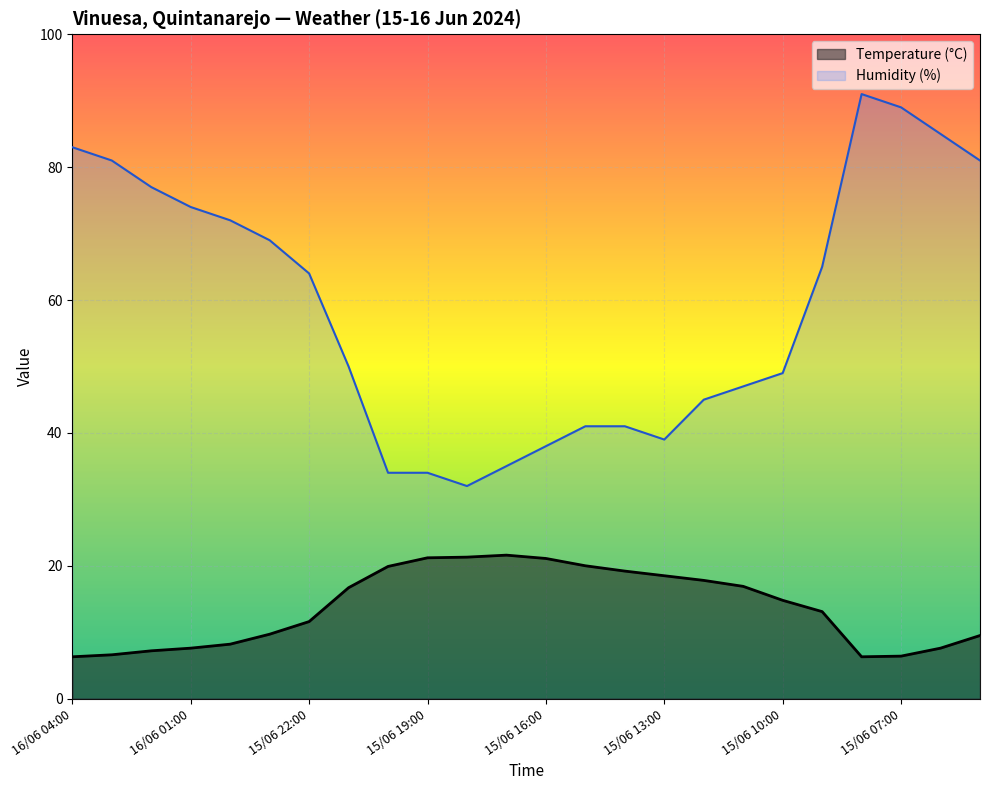

True or false: Temperature (°C) and Humidity (%) cross at least once.

False